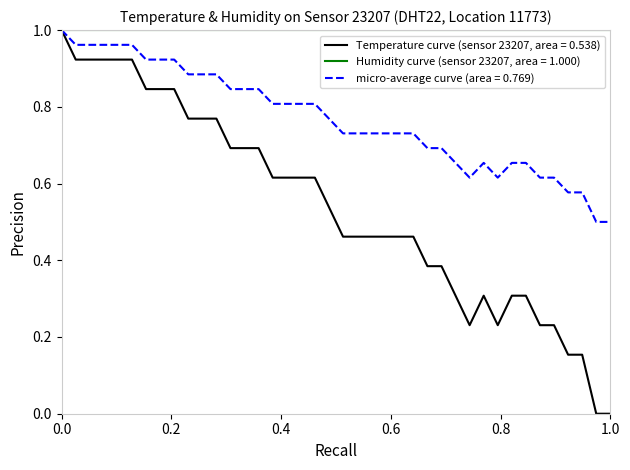

List the series in order of their overall mean, highest first.

Humidity curve (sensor 23207, area = 1.000), micro-average curve (area = 0.769), Temperature curve (sensor 23207, area = 0.538)